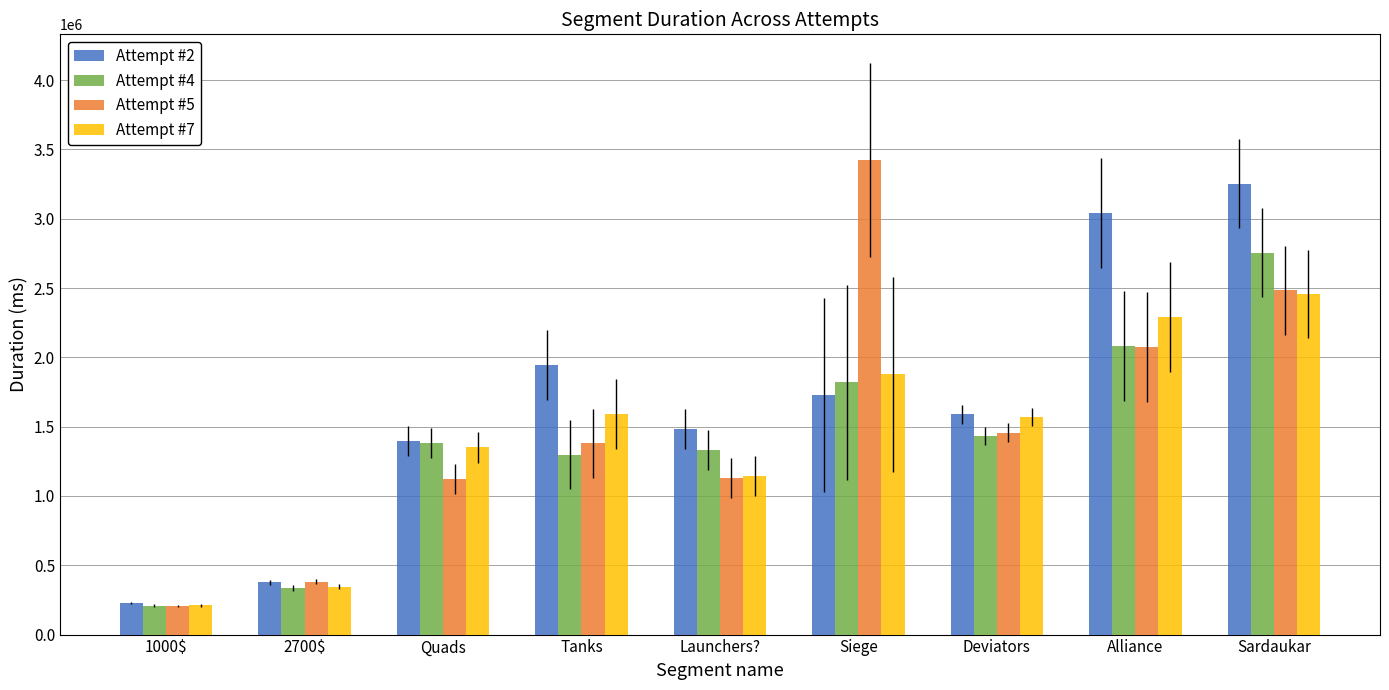

What is the approximate value of Attempt #2 at Quads?

1396225